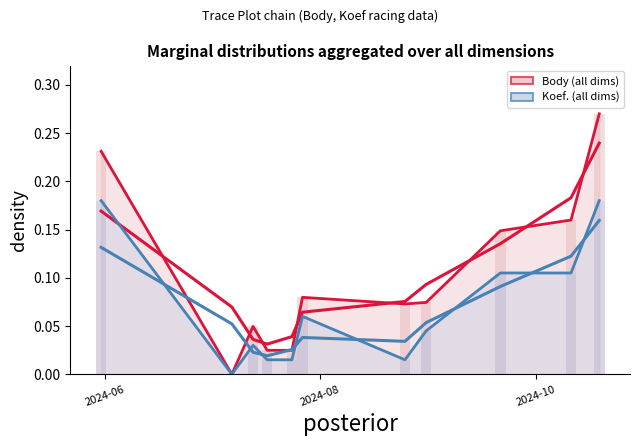

Is the value of Koef. at 2024-06 greater than the value of Body at 2024-06?

No